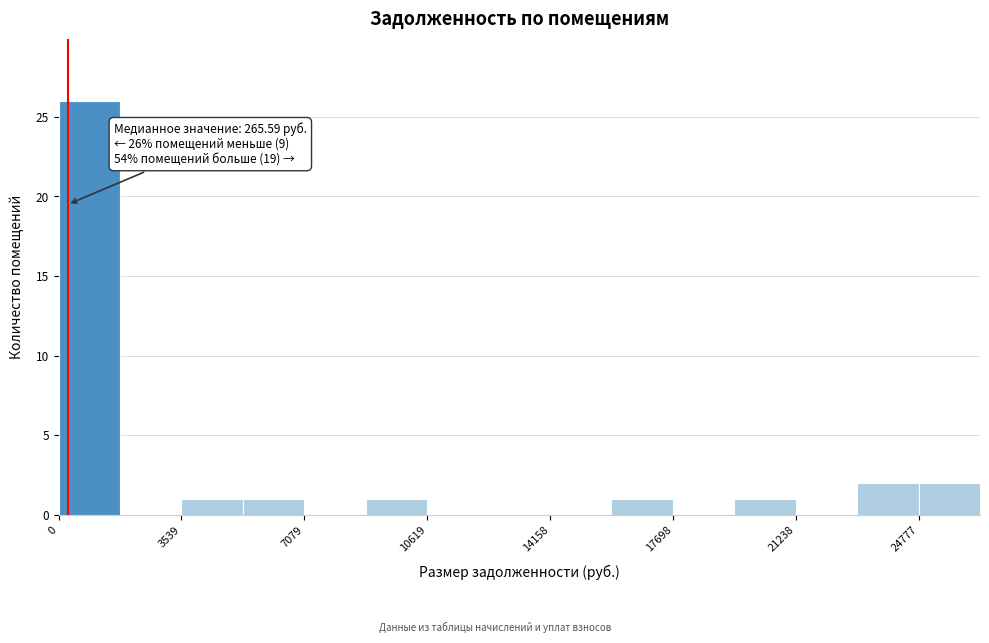

Read against the x-axis, roughly where is the centre of the tallest bar?

1000